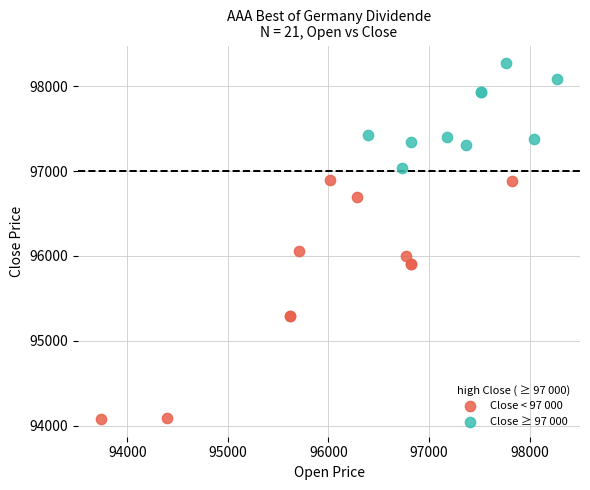

Which series contains the highest Y value?

Close ≥ 97 000